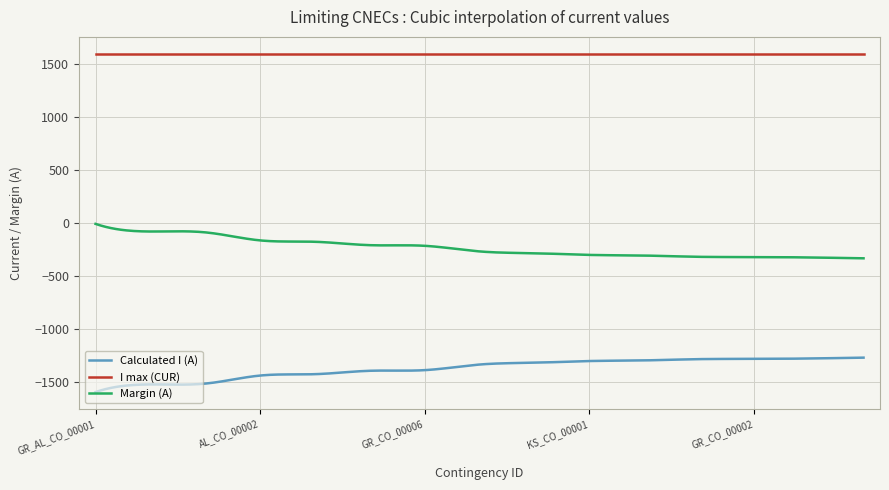

What is the minimum value for Calculated I (A)?

-1594.0